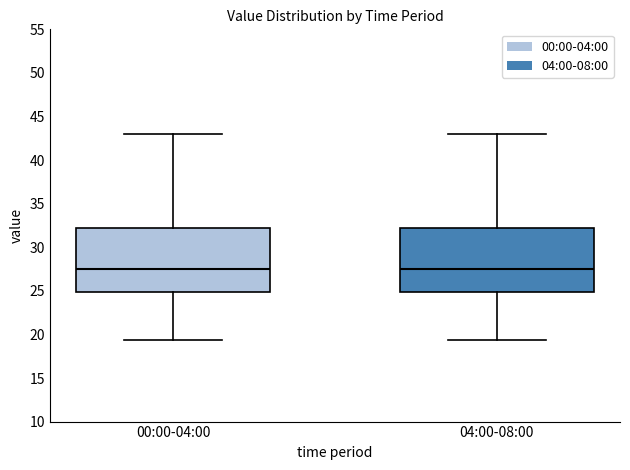

Where does the lower whisker of the box for 00:00-04:00 end on the y-axis? The values are not printed on the chart, so give them approximately, as read against the axis.

19.5